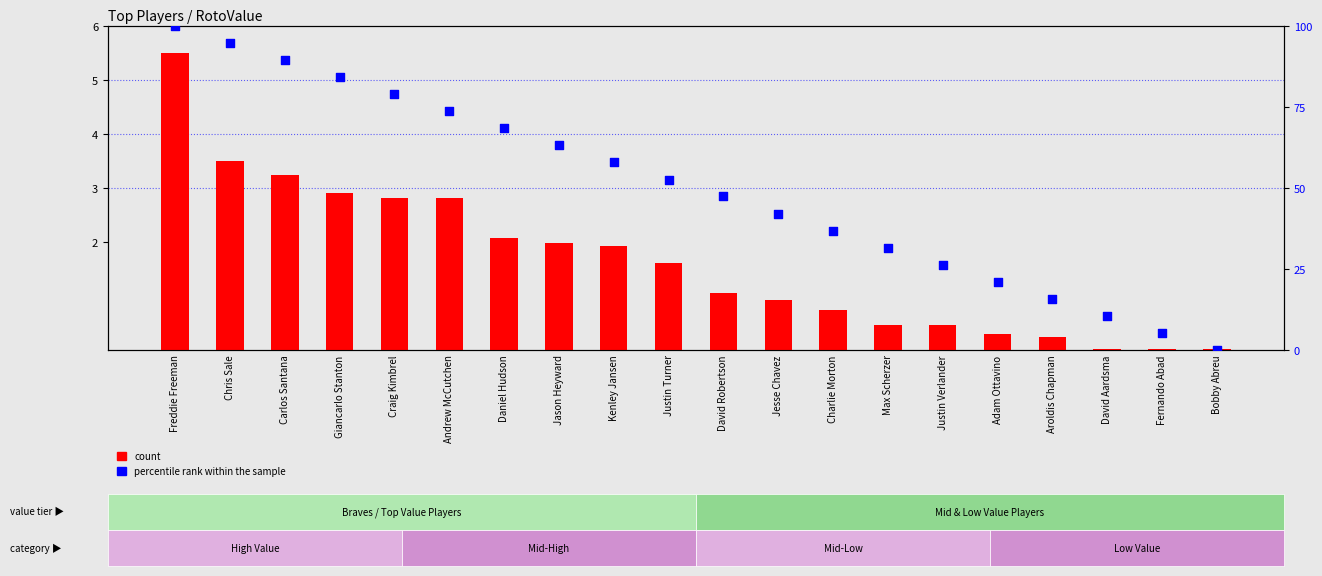

Which series contains the highest Y value?

percentile rank within the sample